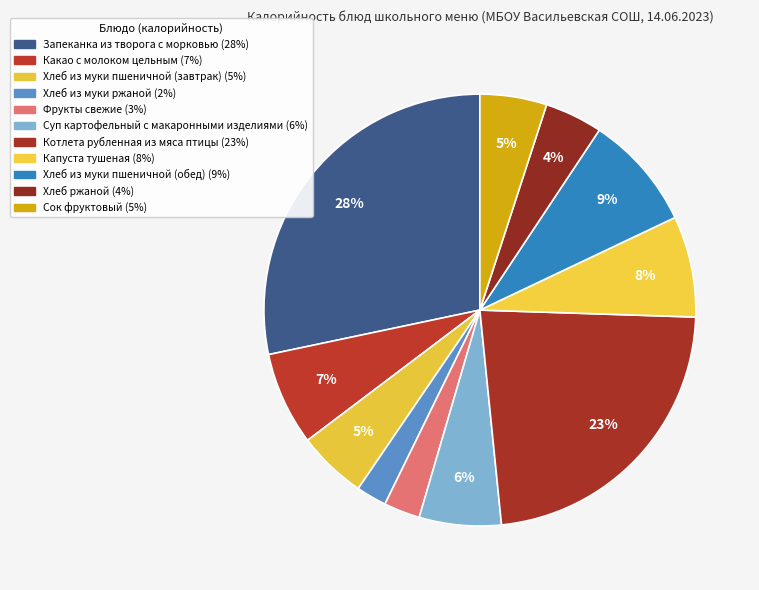

Is it true that Хлеб из муки пшеничной (завтрак) is 5% of the pie?

True